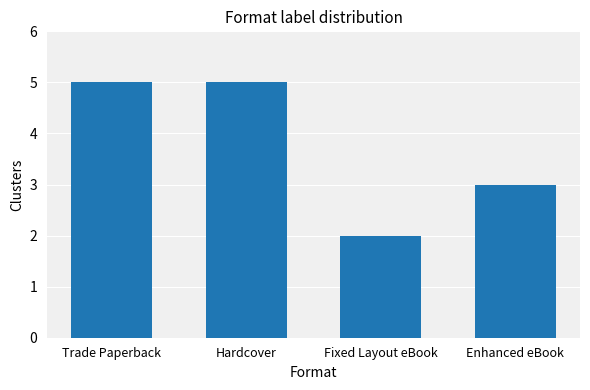

What is the sum of the values at Hardcover and Trade Paperback?

10